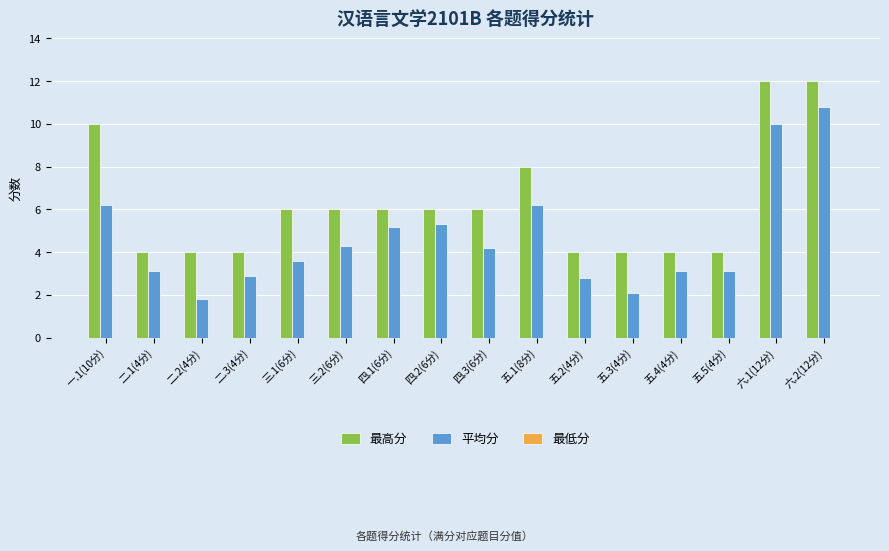

What is the approximate value of 平均分 at 二.3(4分)?

2.9